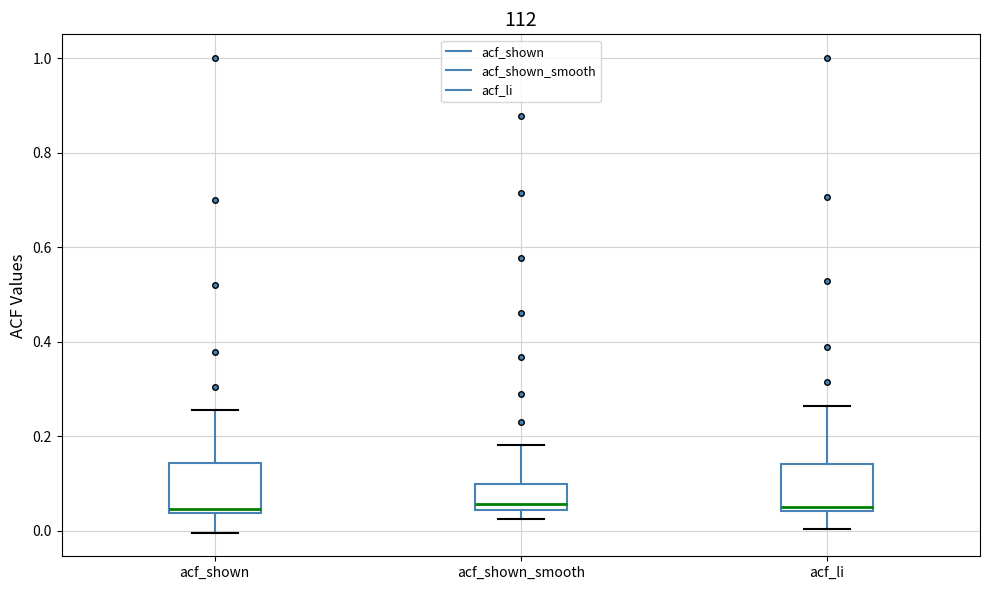

Where is the upper edge of the box for acf_shown on the y-axis? The values are not printed on the chart, so give them approximately, as read against the axis.

0.14